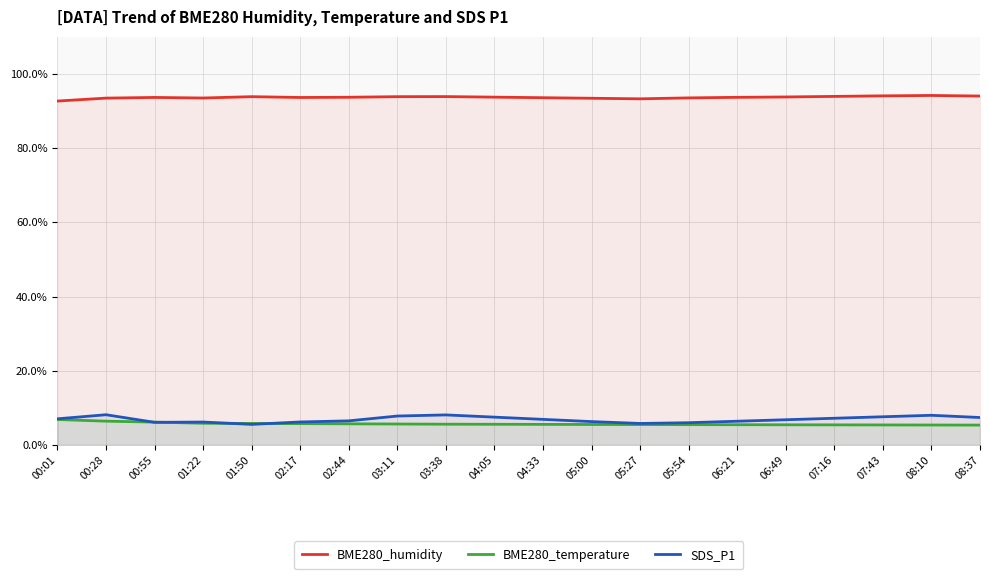

What is the sum of the SDS_P1 values at 03:11 and 02:17?

14.0